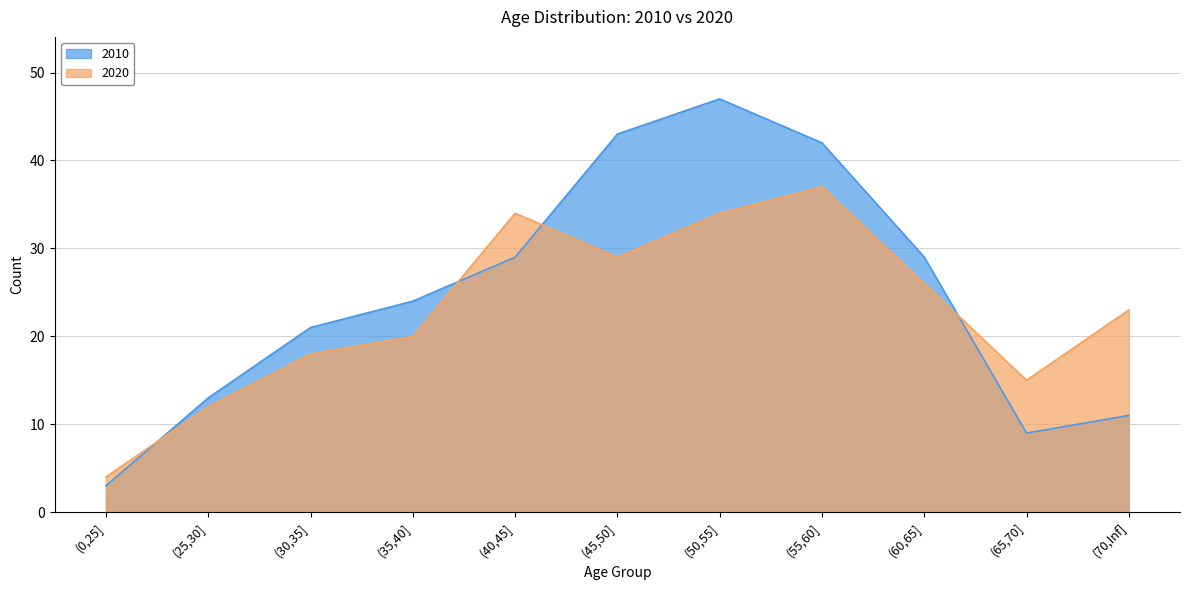

How many interior local peaks does the 2010 series have?

1